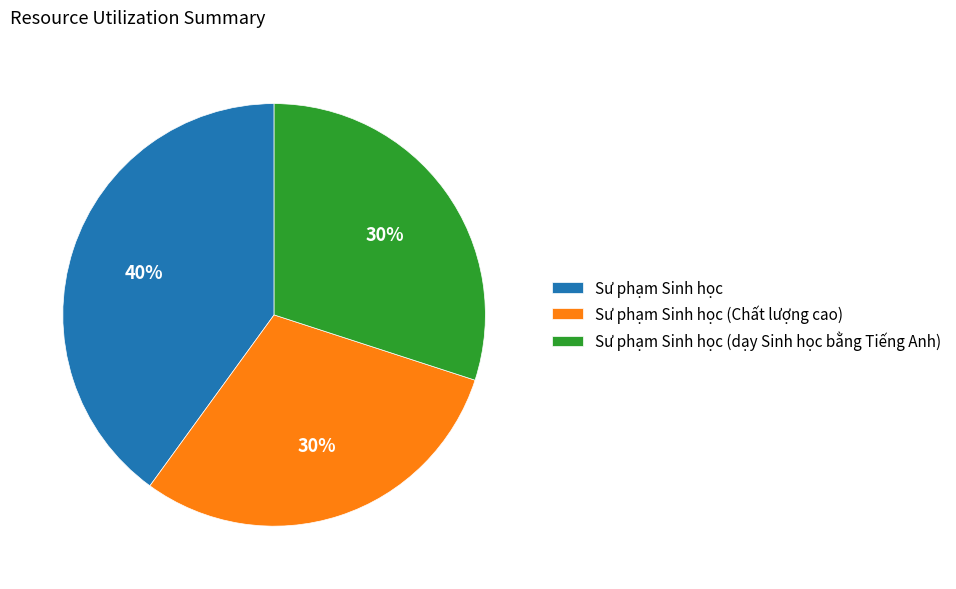

Count the number of slices in the pie.

3